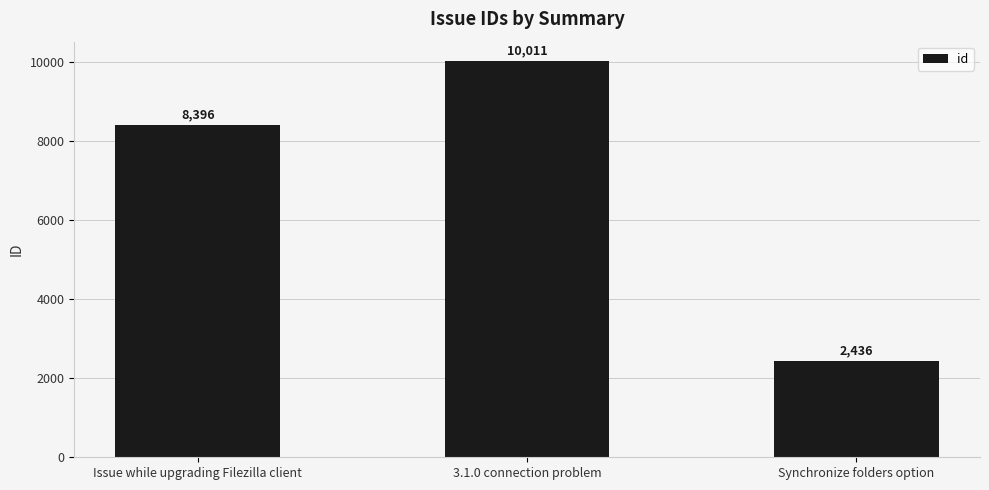

How many values are between 2436 and 10011?

3